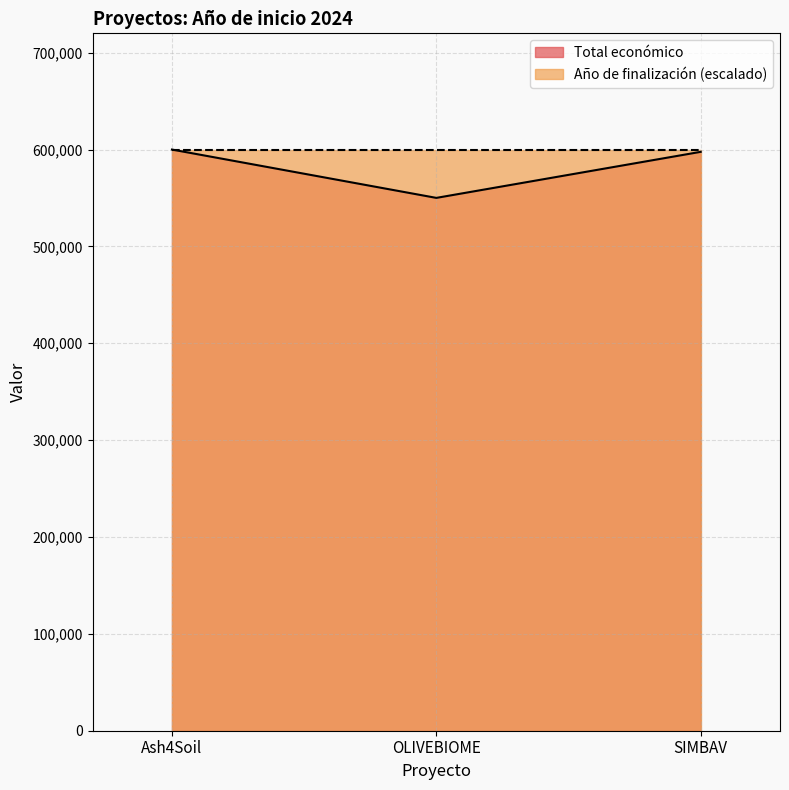

What is the value of the 2nd point from the left?

550111